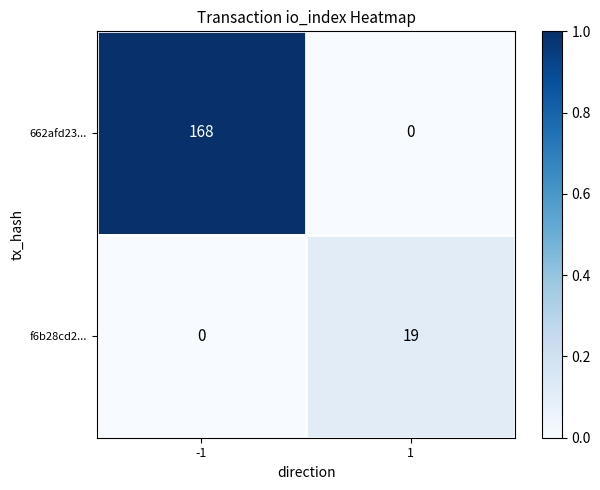

At how many categories does at least one series exceed 0?

2